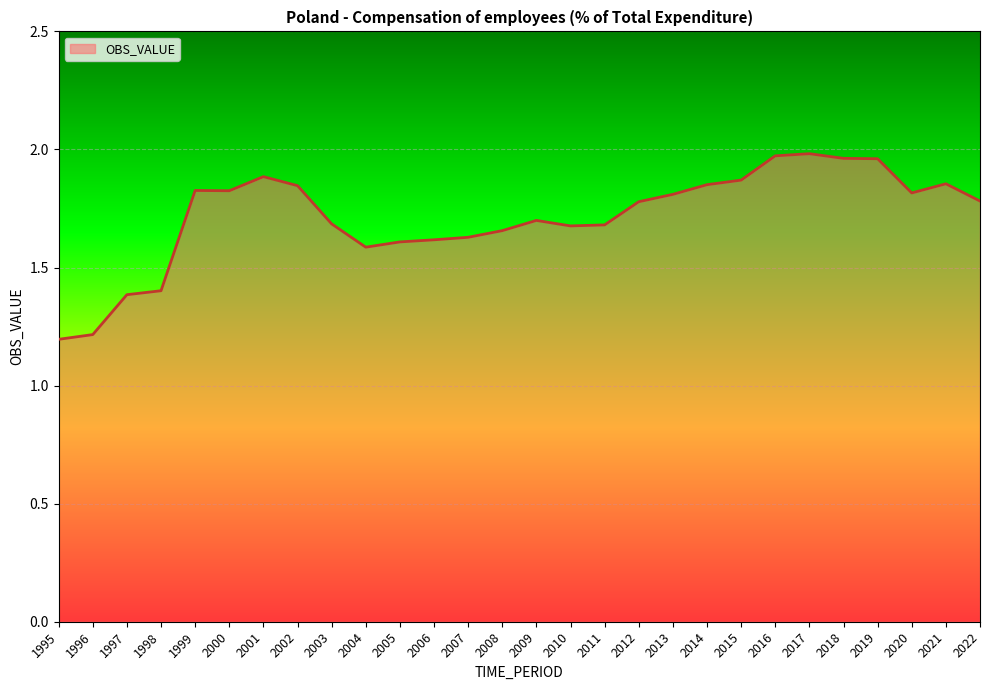

Does the chart display data point markers on the line(s)?

No